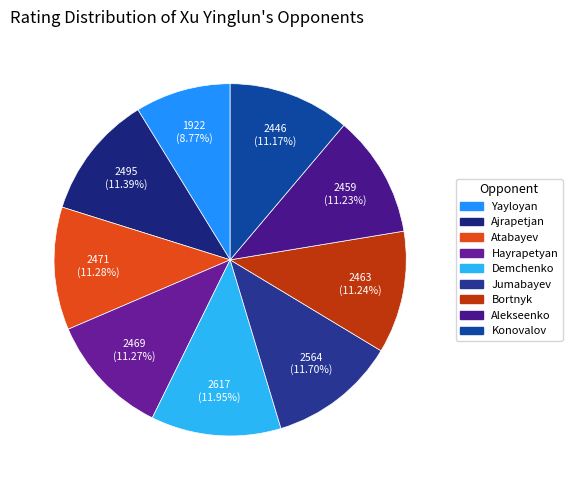

How many slices are in this pie chart?

9